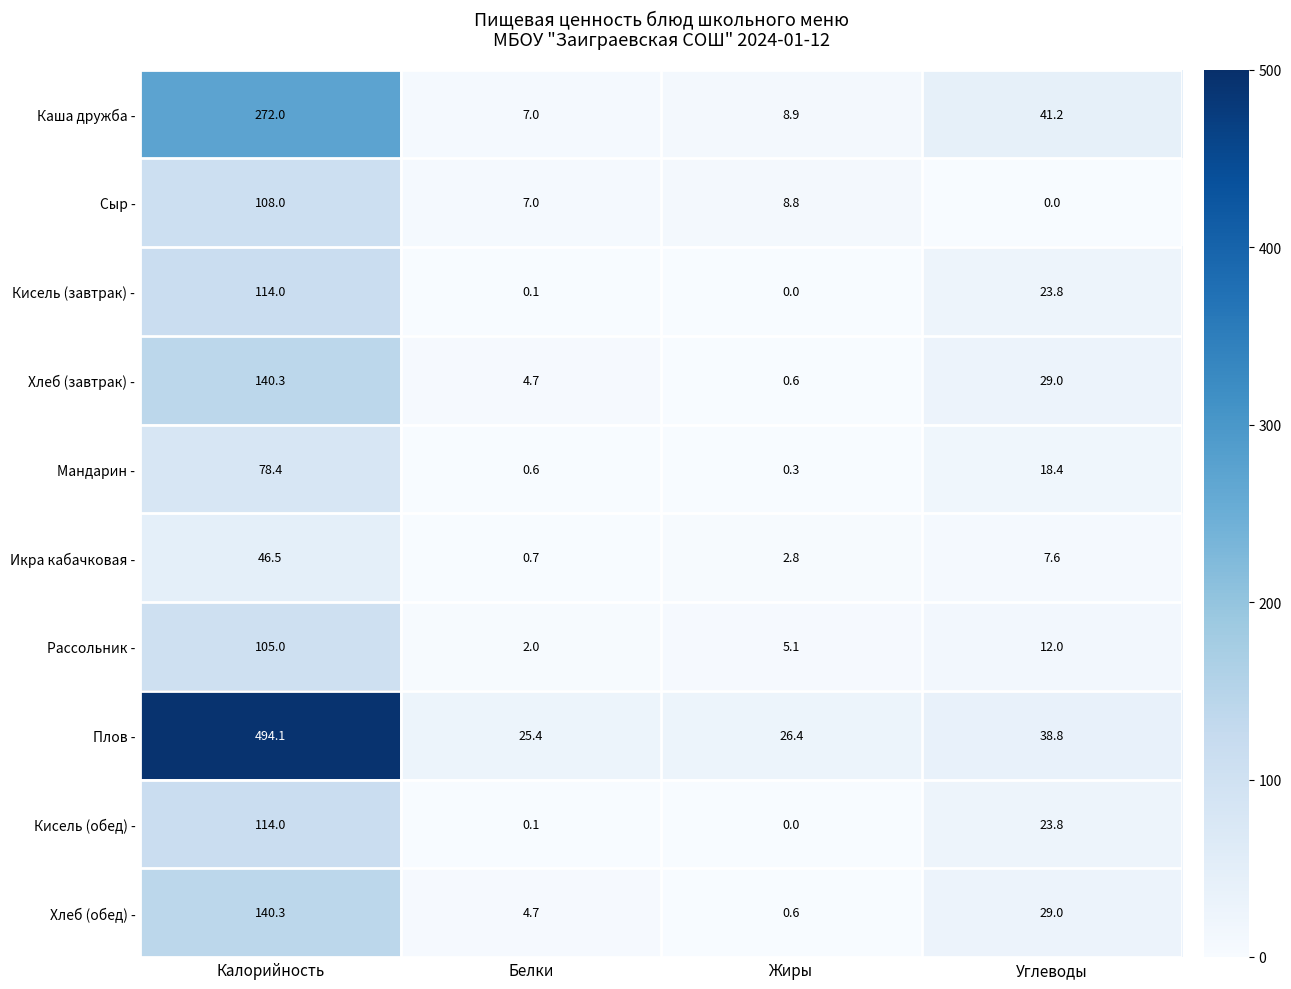

The Кисель (обед) - series shows 0.1 at Белки. True or false?

True